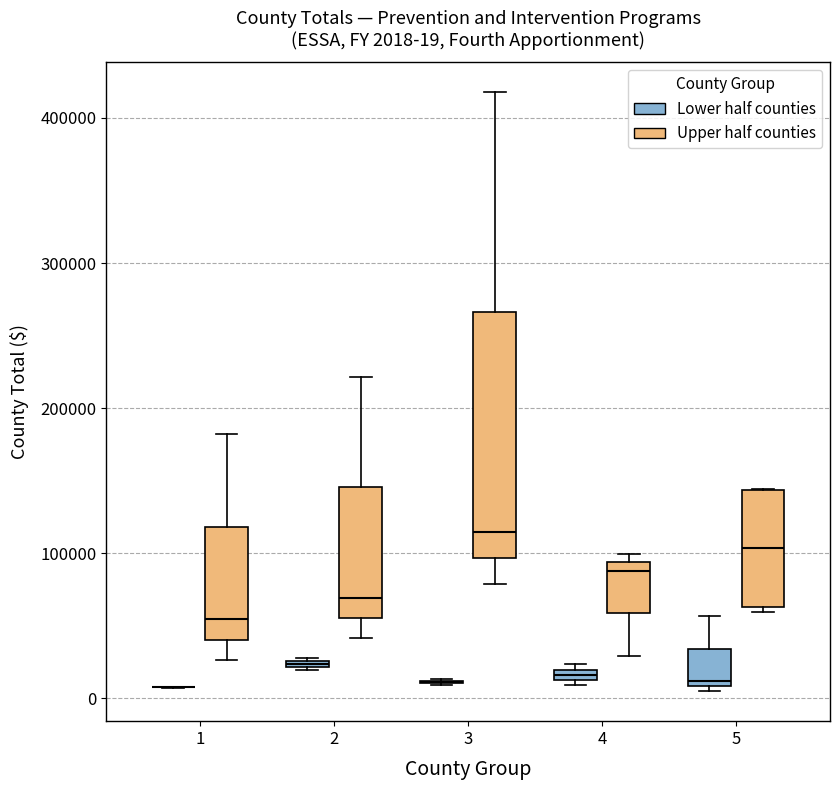

Which box is the tallest, from its lower edge to its upper edge?

3 (Upper half counties)